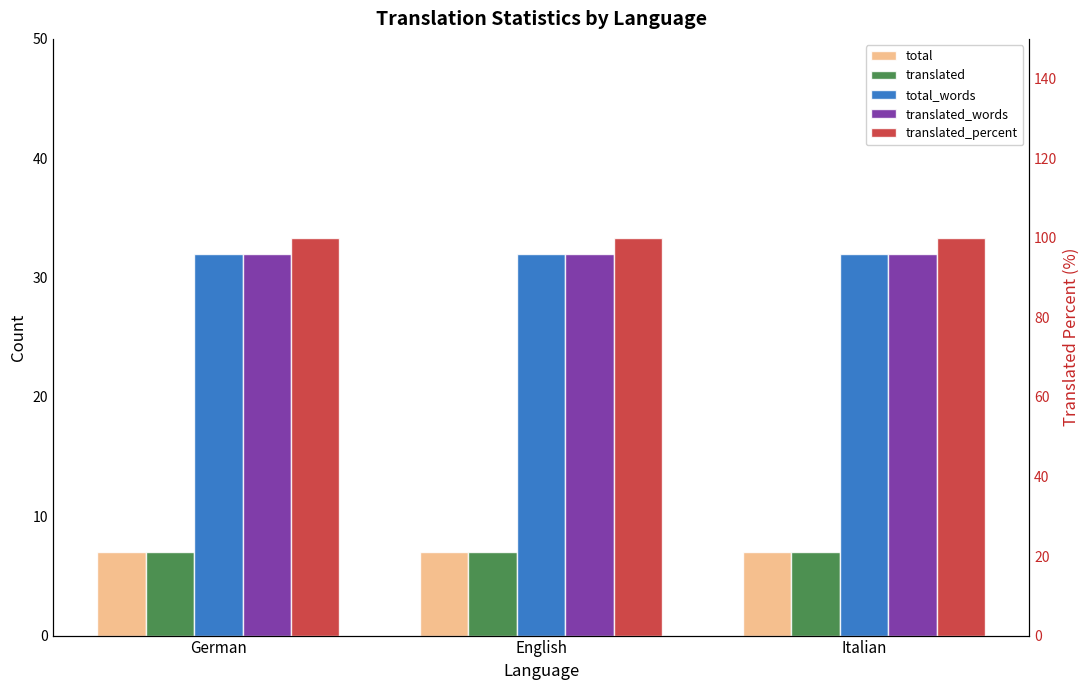

What is the minimum value shown in the chart?

7